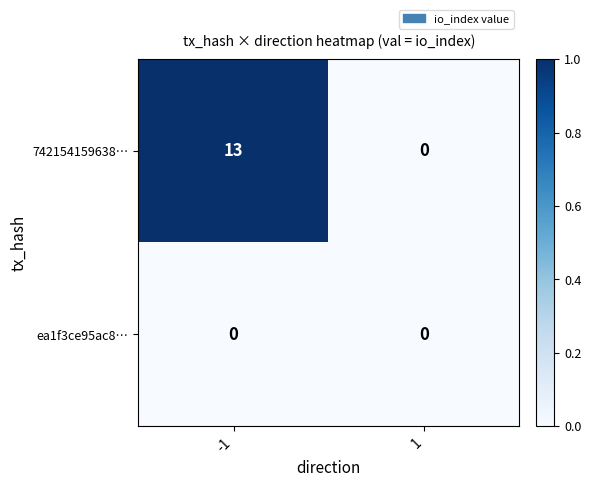

Reading left to right, transcribe all the data shown in this chart.

742154159638…: -1=13	1=0
ea1f3ce95ac8…: -1=0	1=0